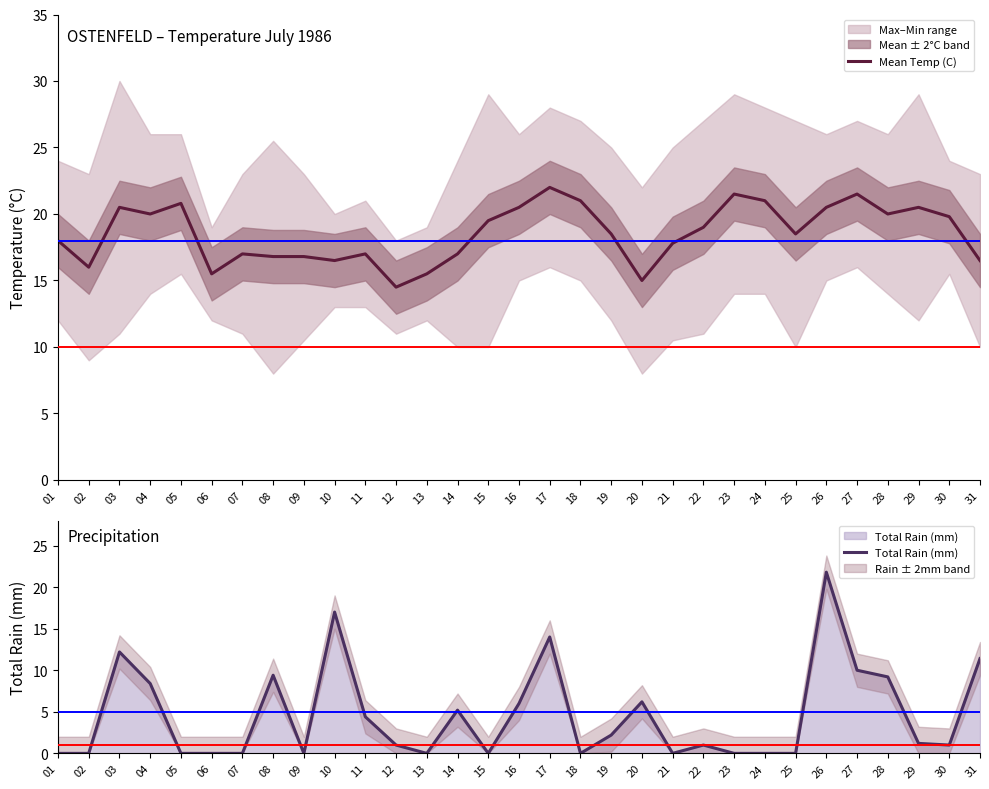

Does the chart have visible grid lines?

No